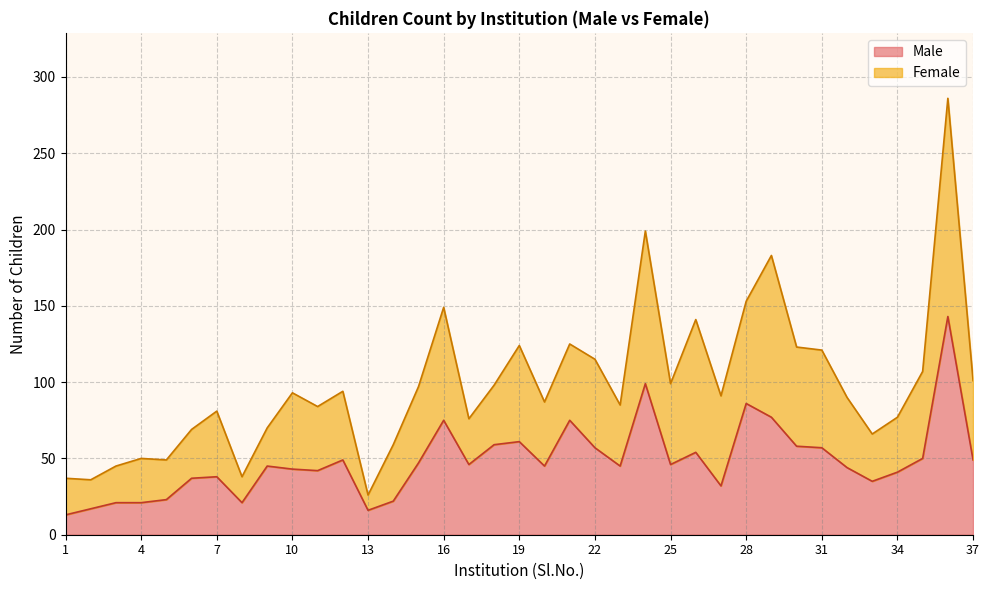

How many points are higher than both their immediate neighbors (excluding endpoints)?

10